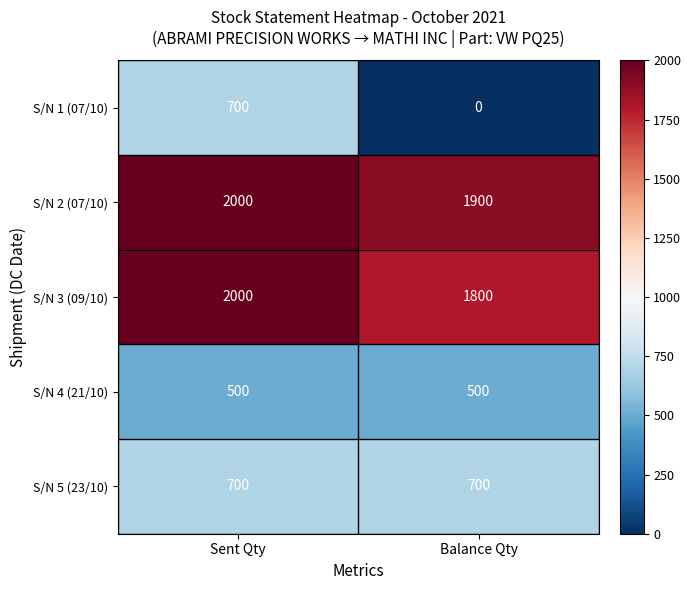

What is the difference between the maximum and minimum values in the S/N 2 (07/10) series?

100